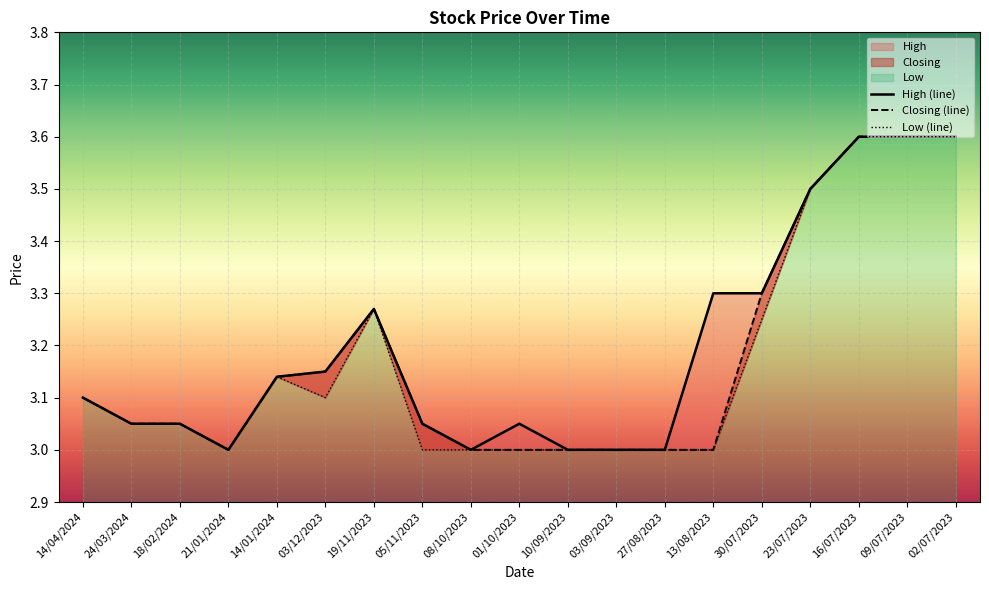

Reading left to right, transcribe all the data shown in this chart.

High (line): 14/04/2024=3.1	24/03/2024=3.0	18/02/2024=3.0	21/01/2024=3.0	14/01/2024=3.1	03/12/2023=3.1	19/11/2023=3.3	05/11/2023=3.0	08/10/2023=3.0	01/10/2023=3.0	10/09/2023=3.0	03/09/2023=3.0	27/08/2023=3.0	13/08/2023=3.3	30/07/2023=3.3	23/07/2023=3.5	16/07/2023=3.6	09/07/2023=3.6	02/07/2023=3.6
Closing (line): 14/04/2024=3.1	24/03/2024=3.0	18/02/2024=3.0	21/01/2024=3.0	14/01/2024=3.1	03/12/2023=3.1	19/11/2023=3.3	05/11/2023=3.0	08/10/2023=3.0	01/10/2023=3.0	10/09/2023=3.0	03/09/2023=3.0	27/08/2023=3.0	13/08/2023=3.0	30/07/2023=3.3	23/07/2023=3.5	16/07/2023=3.6	09/07/2023=3.6	02/07/2023=3.6
Low (line): 14/04/2024=3.1	24/03/2024=3.0	18/02/2024=3.0	21/01/2024=3.0	14/01/2024=3.1	03/12/2023=3.1	19/11/2023=3.3	05/11/2023=3.0	08/10/2023=3.0	01/10/2023=3.0	10/09/2023=3.0	03/09/2023=3.0	27/08/2023=3.0	13/08/2023=3.0	30/07/2023=3.2	23/07/2023=3.5	16/07/2023=3.6	09/07/2023=3.6	02/07/2023=3.6